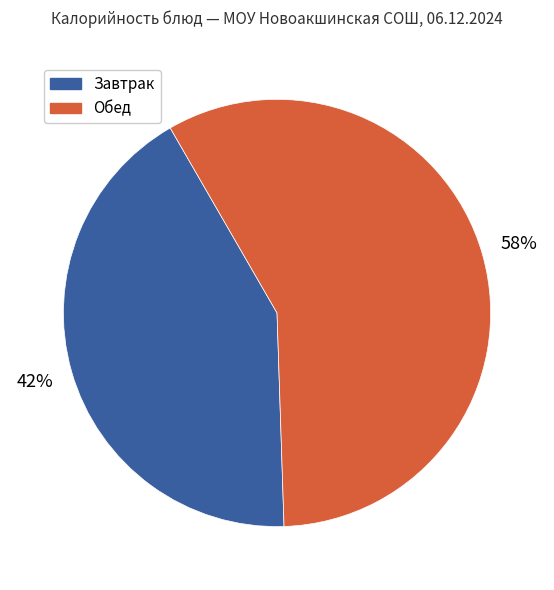

Is there a majority slice in this chart?

Yes